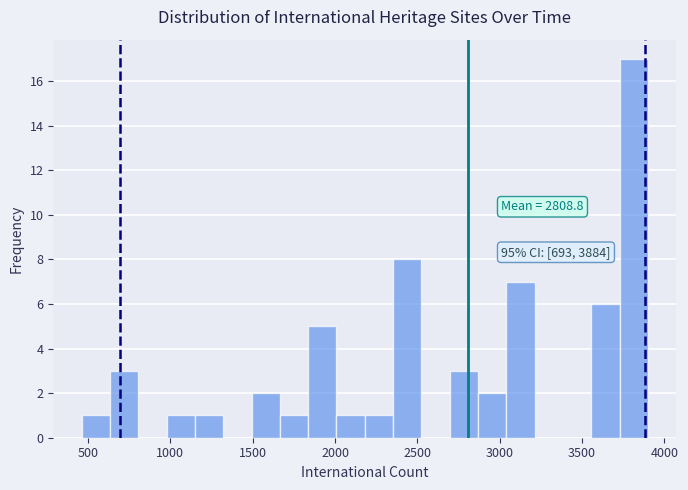

Read against the x-axis, roughly where is the centre of the tallest bar?

3800